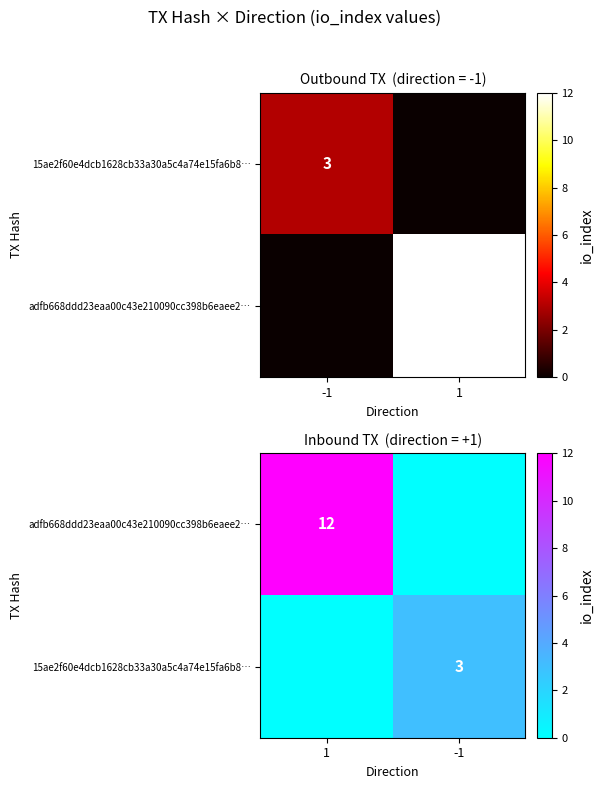

At how many categories does at least one series exceed 1?

2